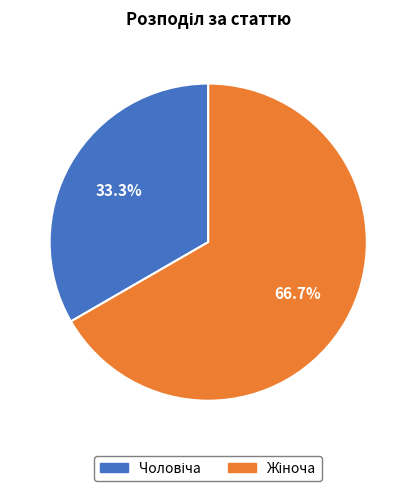

Is there a majority slice in this chart?

Yes